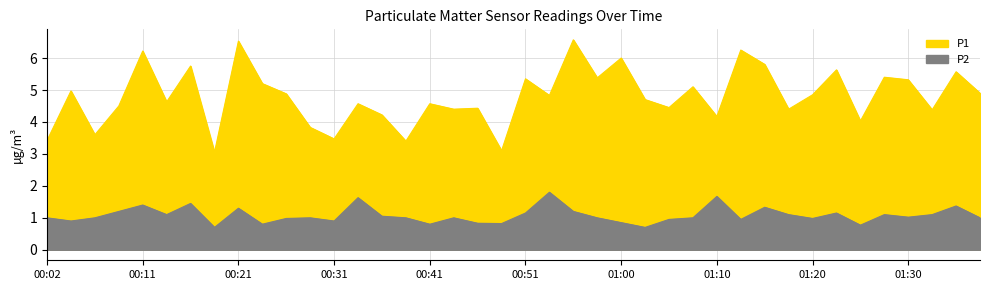

Reading left to right, list all the values displayed in this chart.

P1: 00:02=3.4	00:04=5.0	00:07=3.6	00:09=4.5	00:11=6.2	00:14=4.6	00:16=5.8	00:19=3.0	00:21=6.5	00:24=5.2	00:26=4.9	00:29=3.8	00:31=3.5	00:34=4.6	00:36=4.2	00:38=3.4	00:41=4.6	00:43=4.4	00:46=4.4	00:48=3.1	00:51=5.3	00:53=4.8	00:55=6.6	00:58=5.4	01:00=6.0	01:03=4.7	01:05=4.5	01:08=5.1	01:10=4.2	01:13=6.2	01:15=5.8	01:17=4.4	01:20=4.8	01:22=5.6	01:25=4.0	01:27=5.4	01:30=5.3	01:32=4.4	01:35=5.6	01:37=4.9
P2: 00:02=1.0	00:04=0.9	00:07=1.0	00:09=1.2	00:11=1.4	00:14=1.1	00:16=1.4	00:19=0.7	00:21=1.3	00:24=0.8	00:26=1.0	00:29=1.0	00:31=0.9	00:34=1.6	00:36=1.1	00:38=1.0	00:41=0.8	00:43=1.0	00:46=0.8	00:48=0.8	00:51=1.1	00:53=1.8	00:55=1.2	00:58=1.0	01:00=0.8	01:03=0.7	01:05=0.9	01:08=1.0	01:10=1.7	01:13=0.9	01:15=1.3	01:17=1.1	01:20=1.0	01:22=1.1	01:25=0.8	01:27=1.1	01:30=1.0	01:32=1.1	01:35=1.4	01:37=1.0